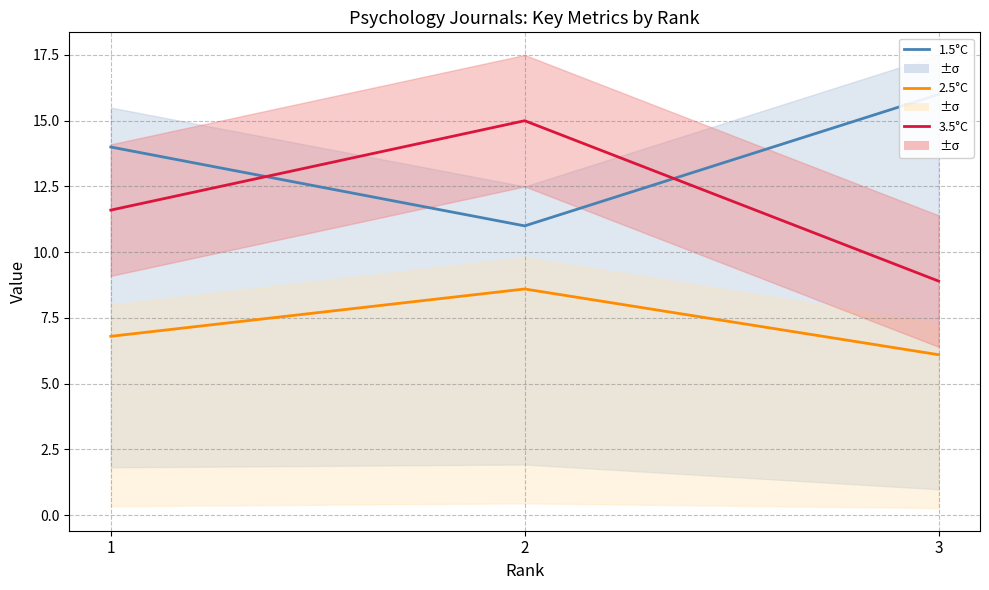

What are all the series names shown in the legend?

1.5°C, 2.5°C, 3.5°C